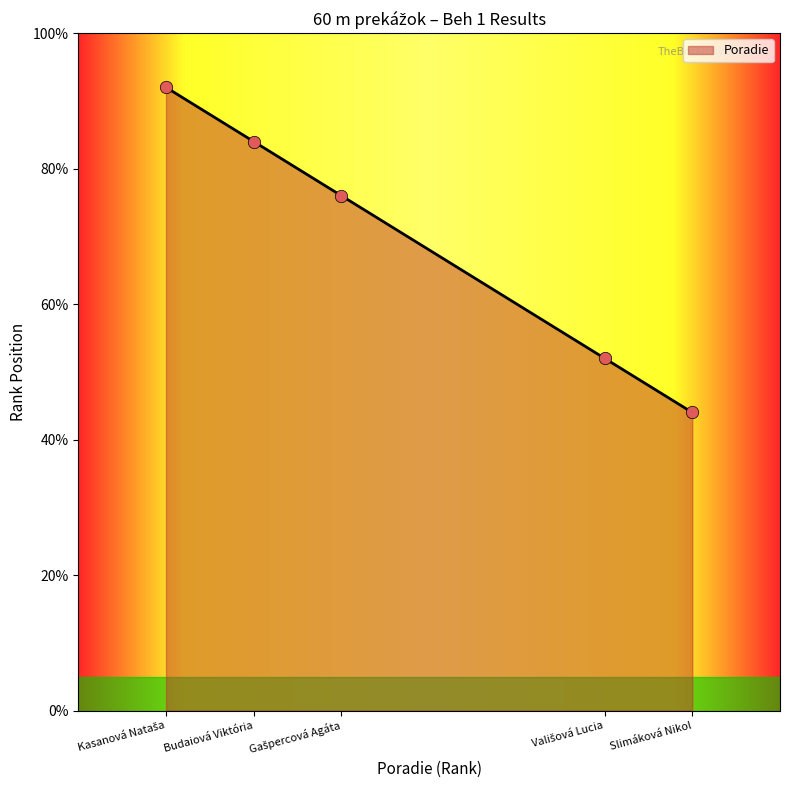

What is the change in value from Kasanová Nataša to Slimáková Nikol?

-4.8